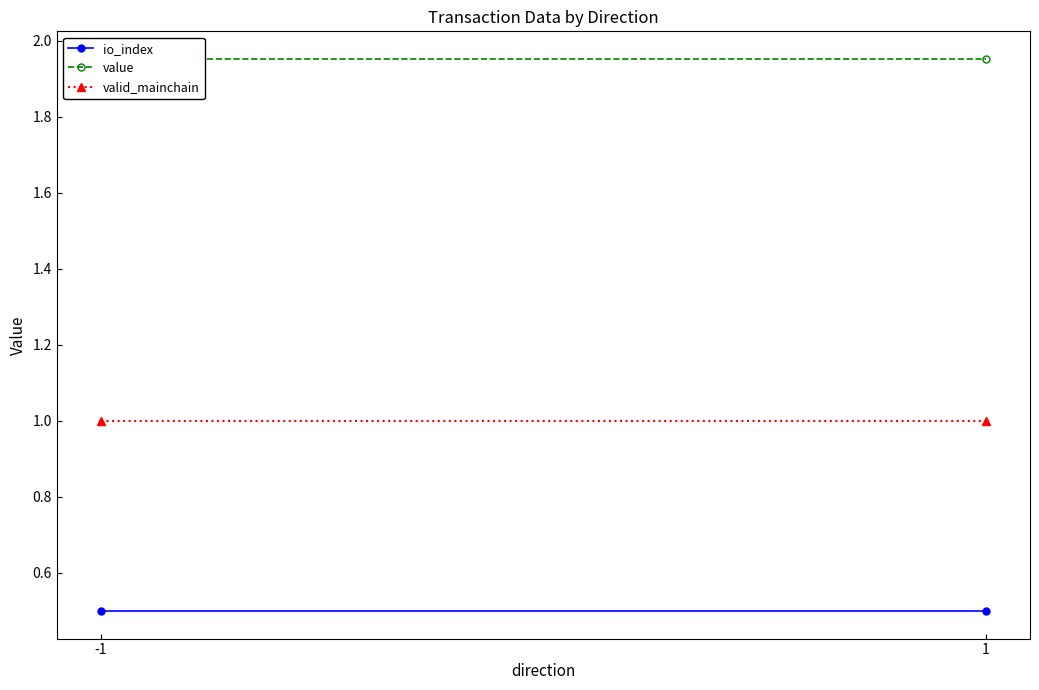

What is the value of the value point at the 1st from the left?

2.0